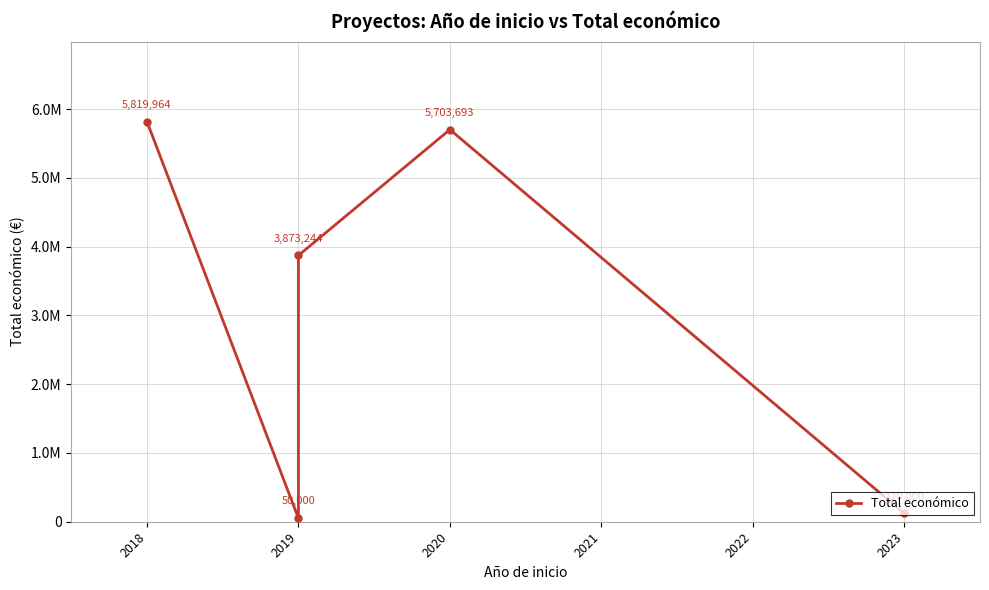

Which category has the lowest value across all series?

2019